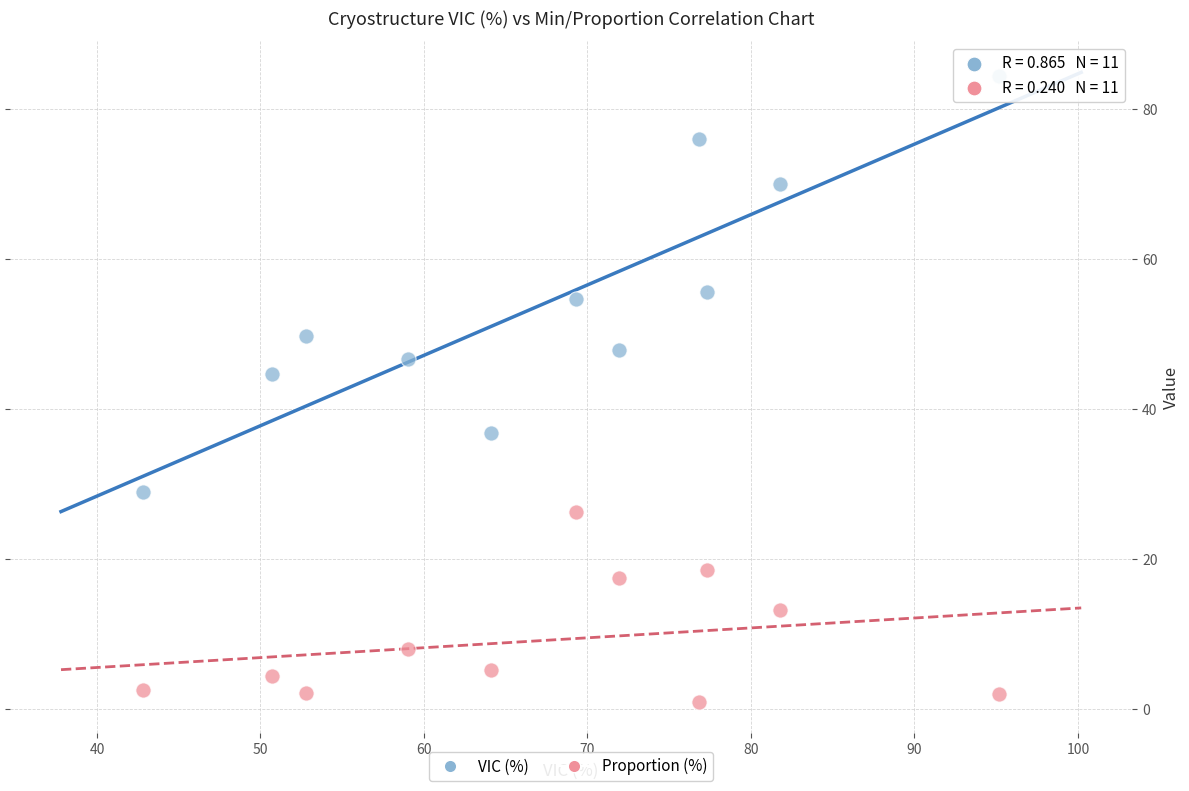

Across all data points, what is the range of Y values (max minus min)?

83.4